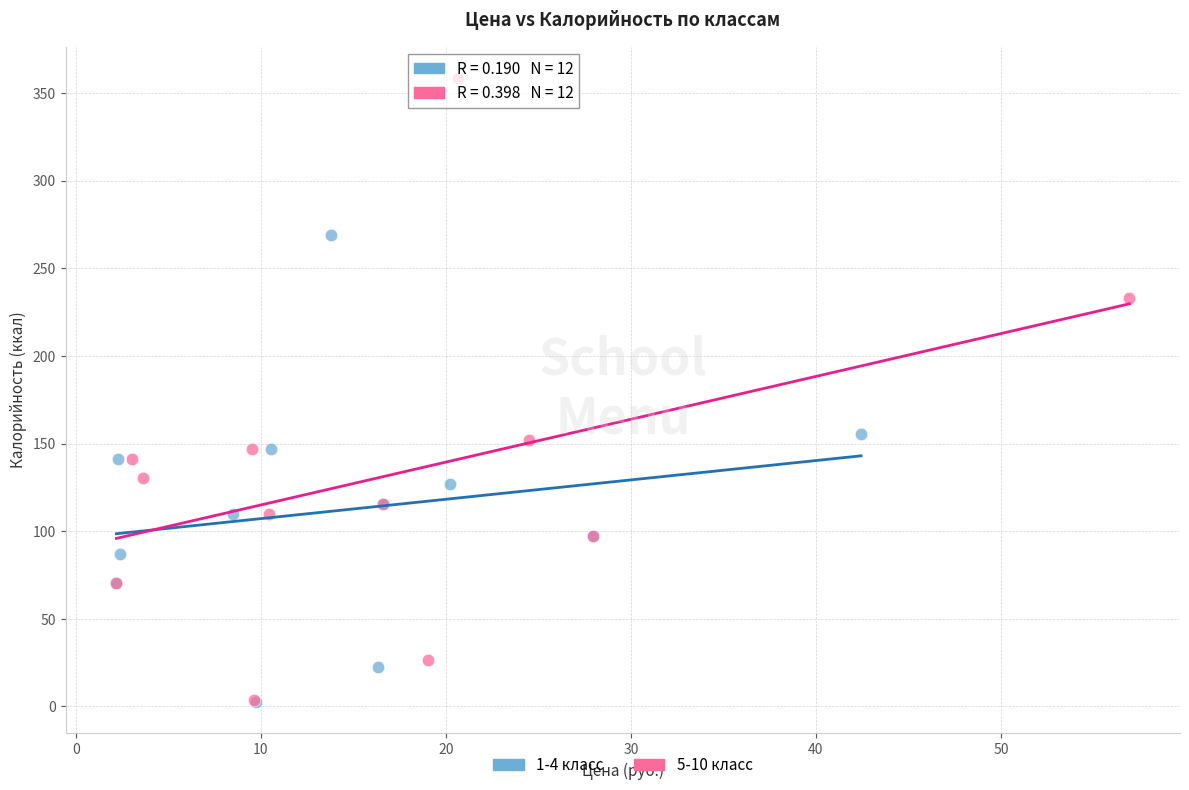

Which series has the widest spread of Y values?

5-10 класс